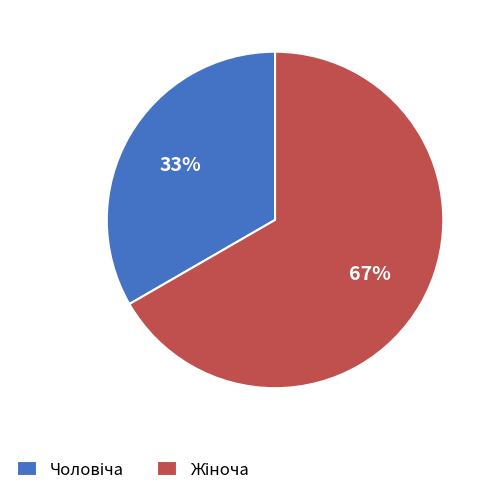

Is there a majority slice in this chart?

Yes